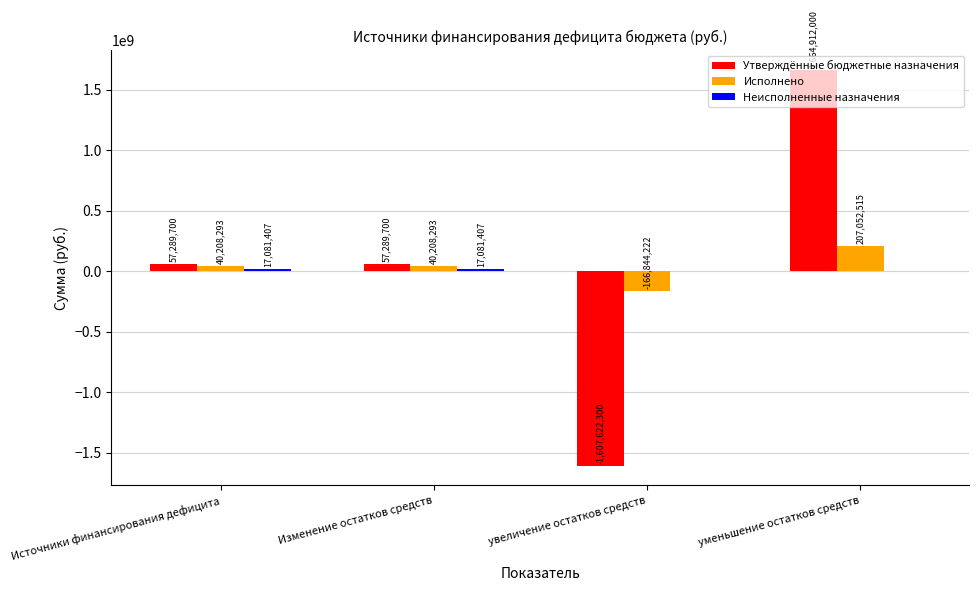

What is the greatest value displayed?

1664912000.0